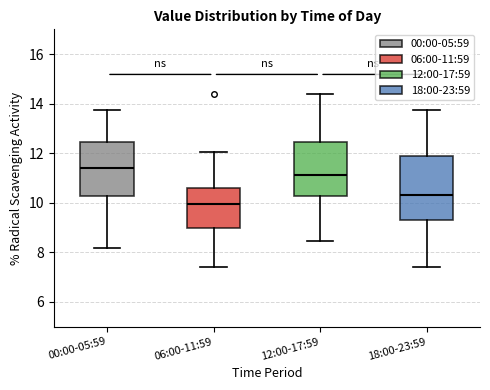

Which box is the tallest, from its lower edge to its upper edge?

18:00-23:59